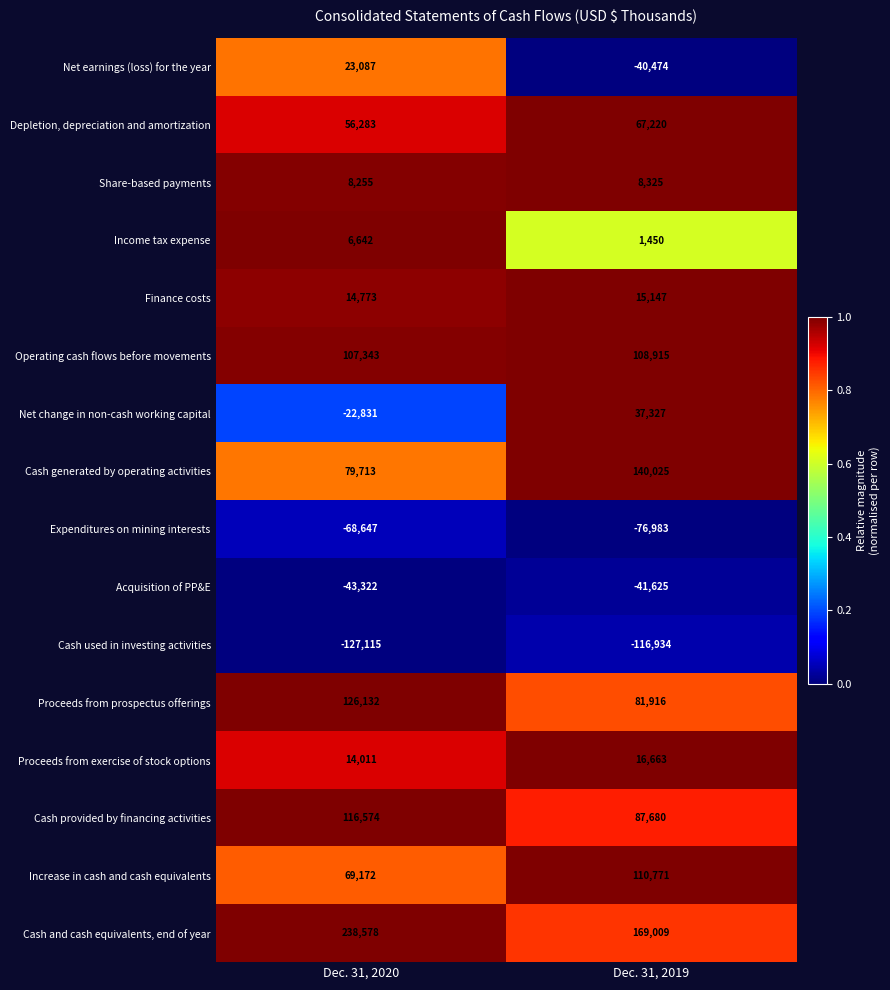

Read the Income tax expense value at Dec. 31, 2020.

6642